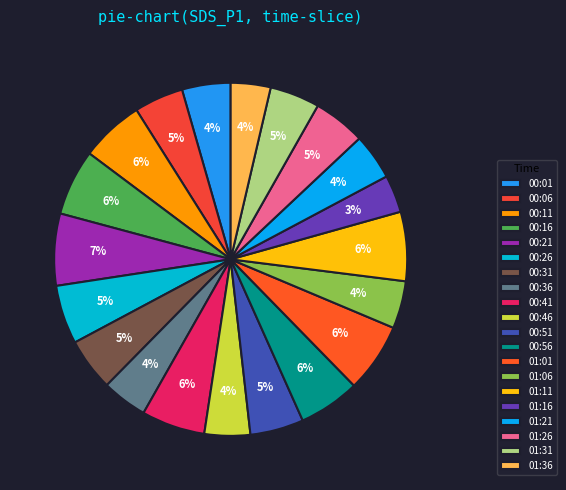

What is the largest slice in the pie chart?

00:21